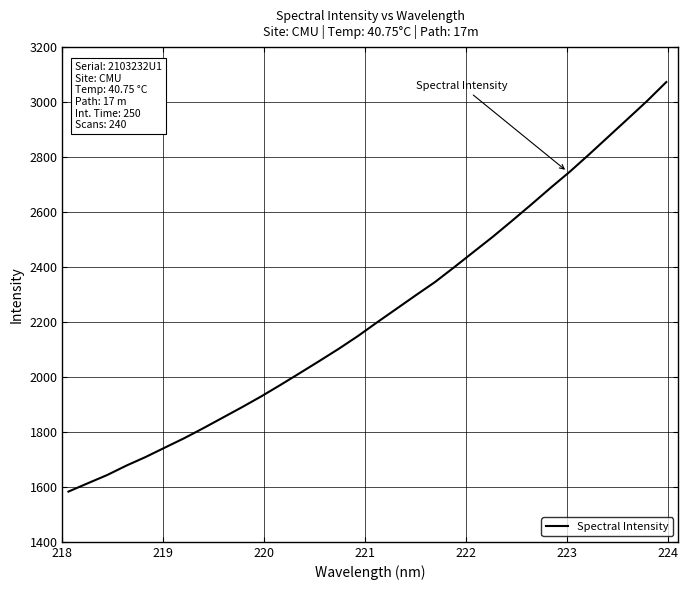

What is the maximum value shown in the chart?

3073.6